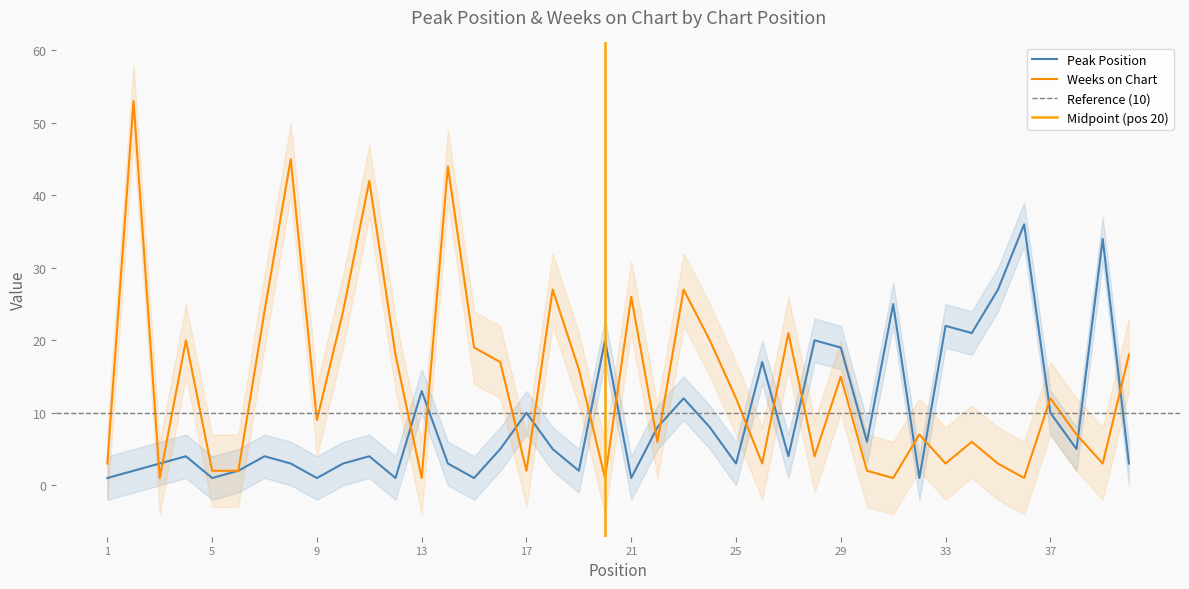

At which label does Weeks on Chart first exceed 12?

2